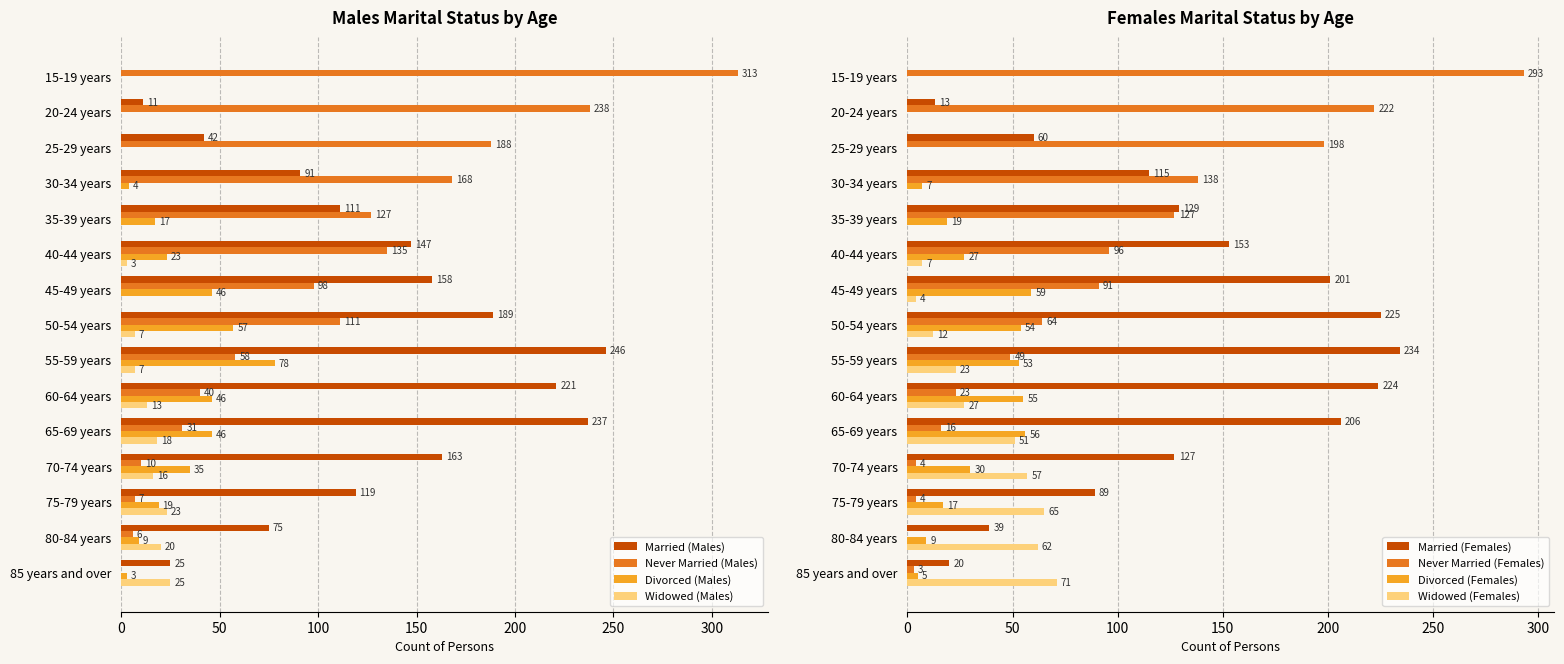

At which label is Widowed (Males) closest to 12?

60-64 years